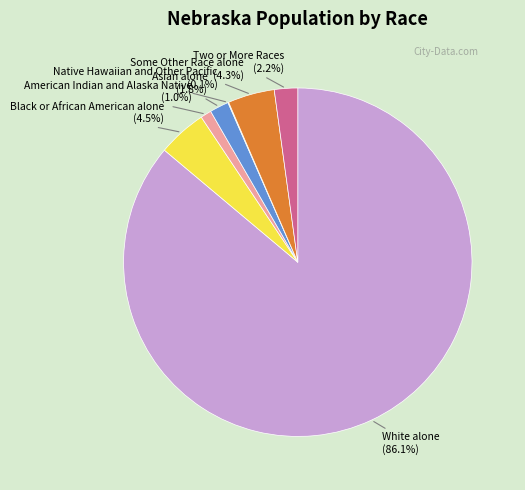

To the nearest percent, what is the difference between the largest and smallest slice percentages?

86%